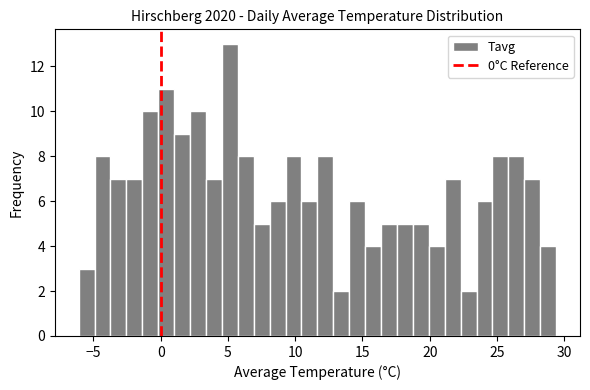

Read against the x-axis, roughly where is the centre of the tallest bar?

5.0